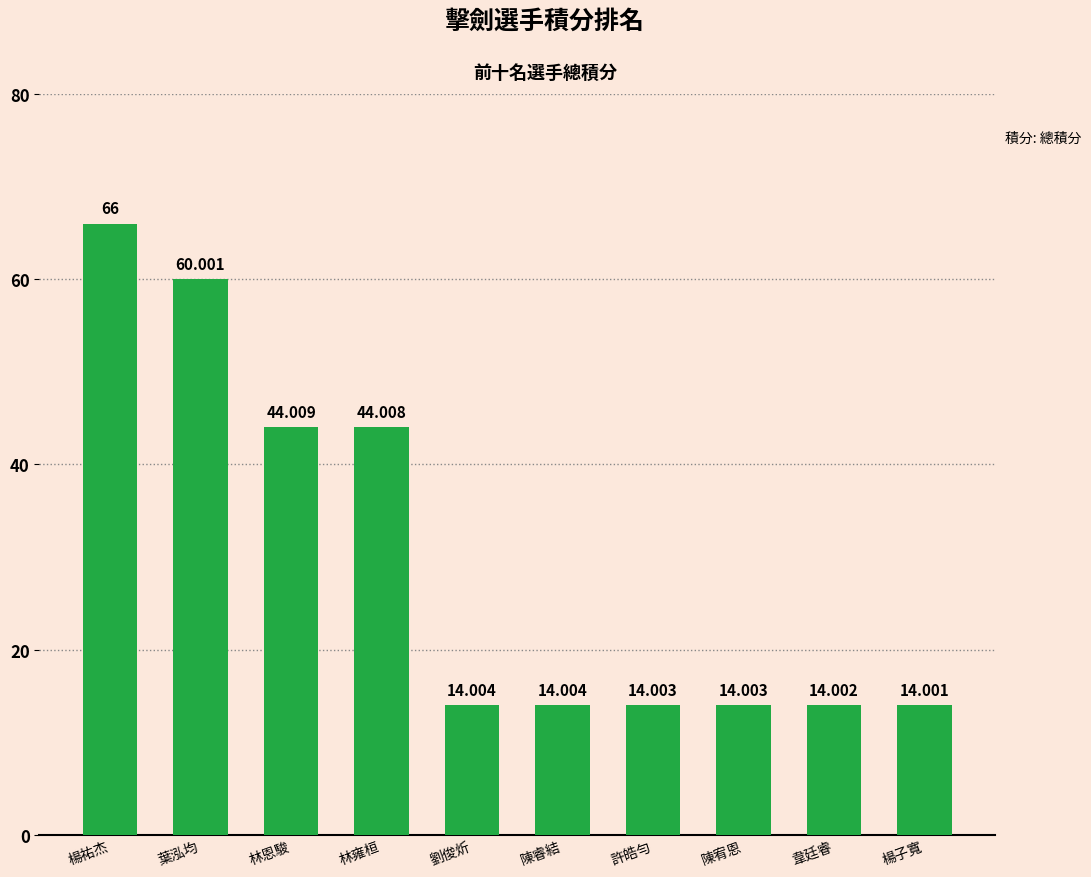

What is the value of the 2nd bar from the left?

60.0